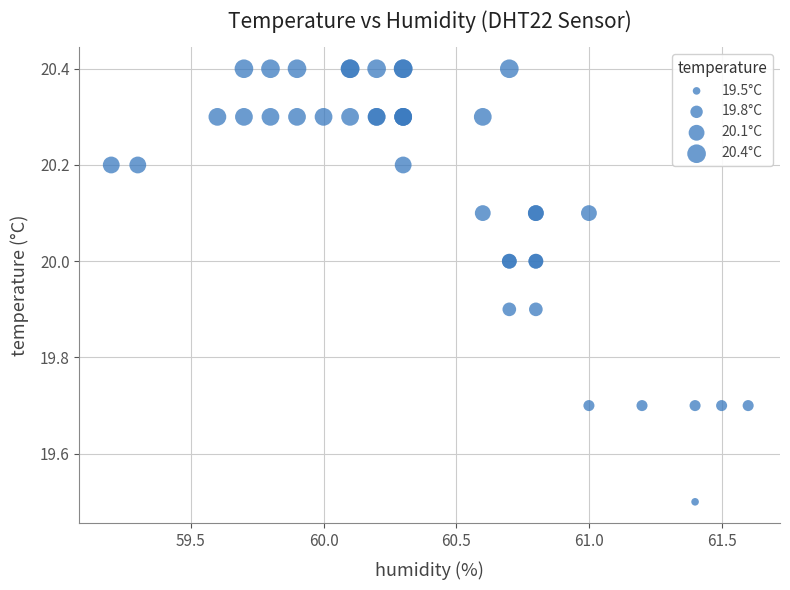

What Y value in the scatter plot is closest to 19?

19.5